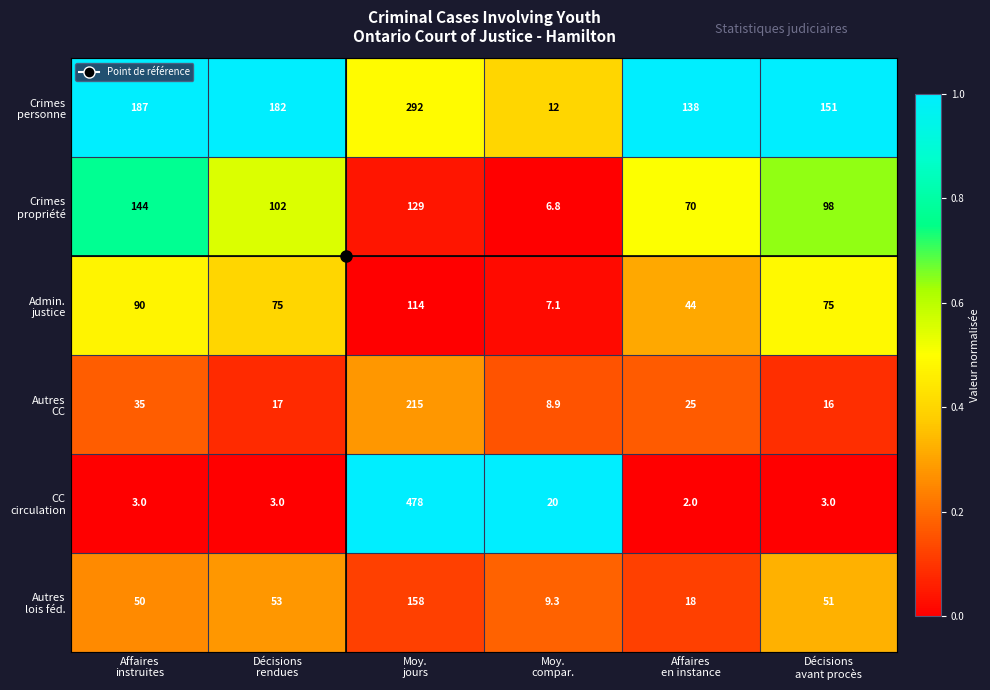

What is the minimum value shown in the chart?

2.0